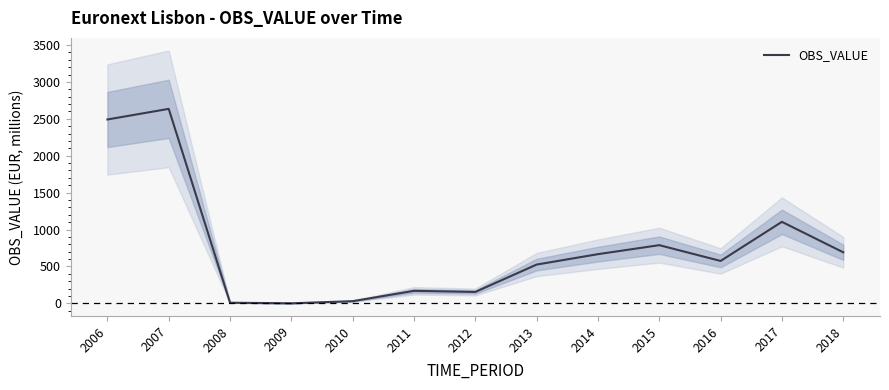

The value at 2018 is 691.5. True or false?

True